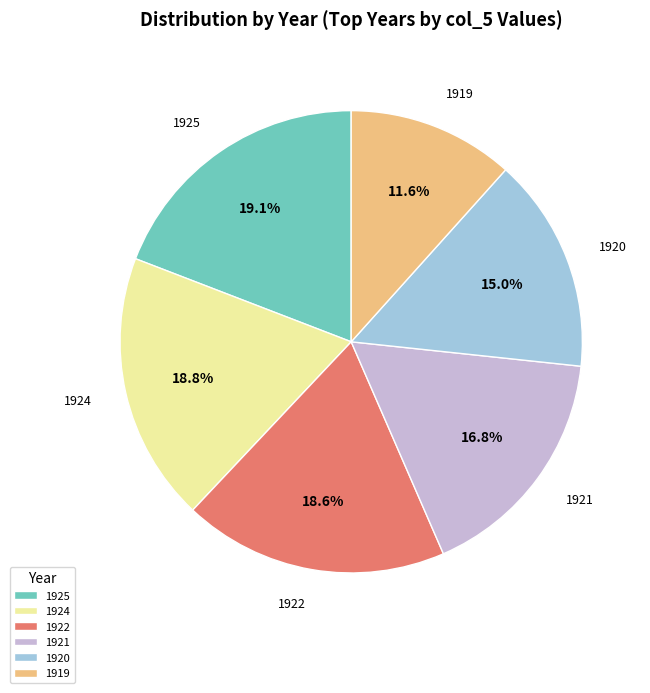

Which slice is the smallest?

1919